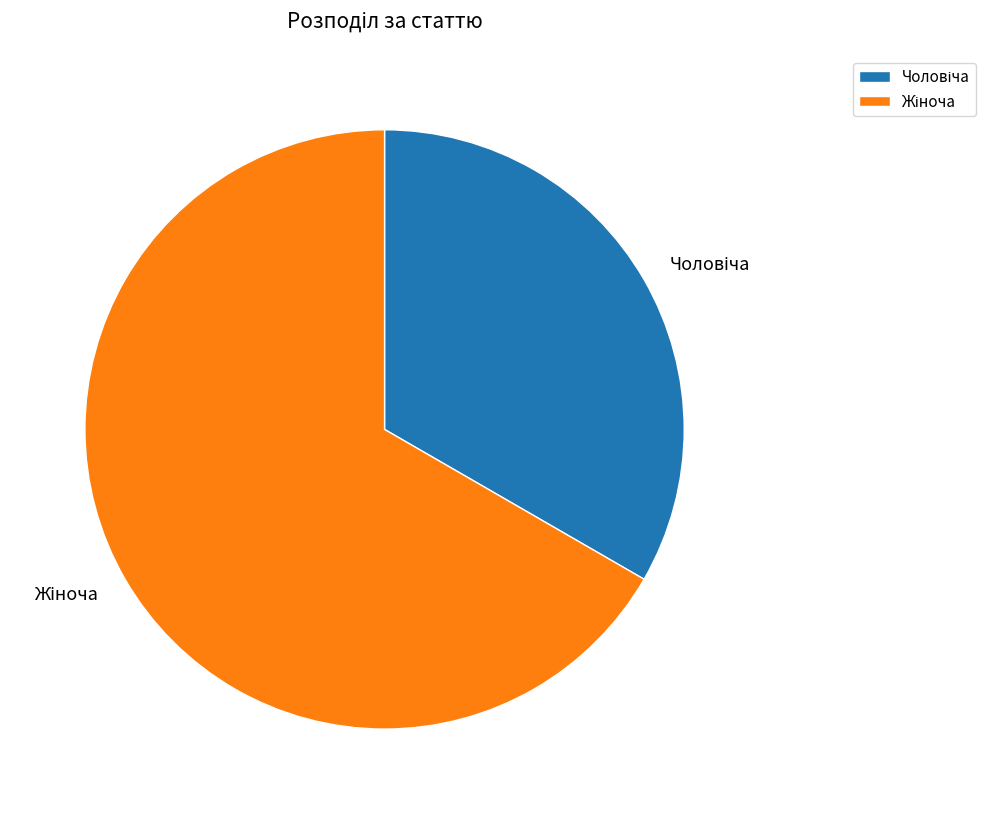

Is there any slice that represents more than half of the pie?

Yes